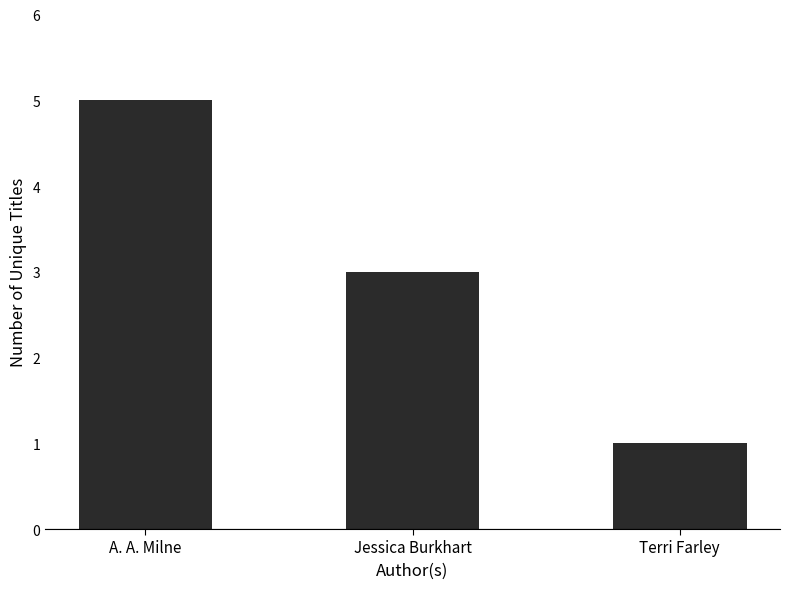

What is the average value?

3